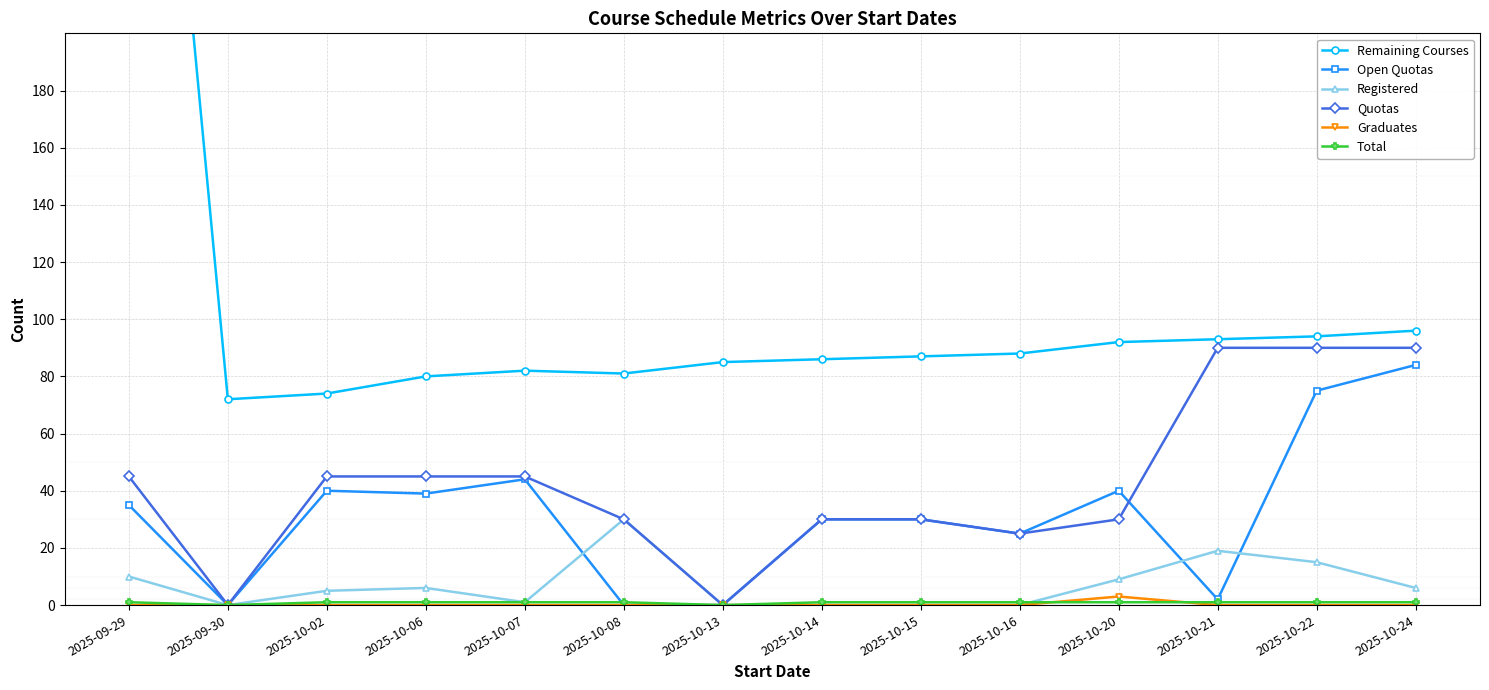

True or false: Registered has more than 2 interior local peaks.

True